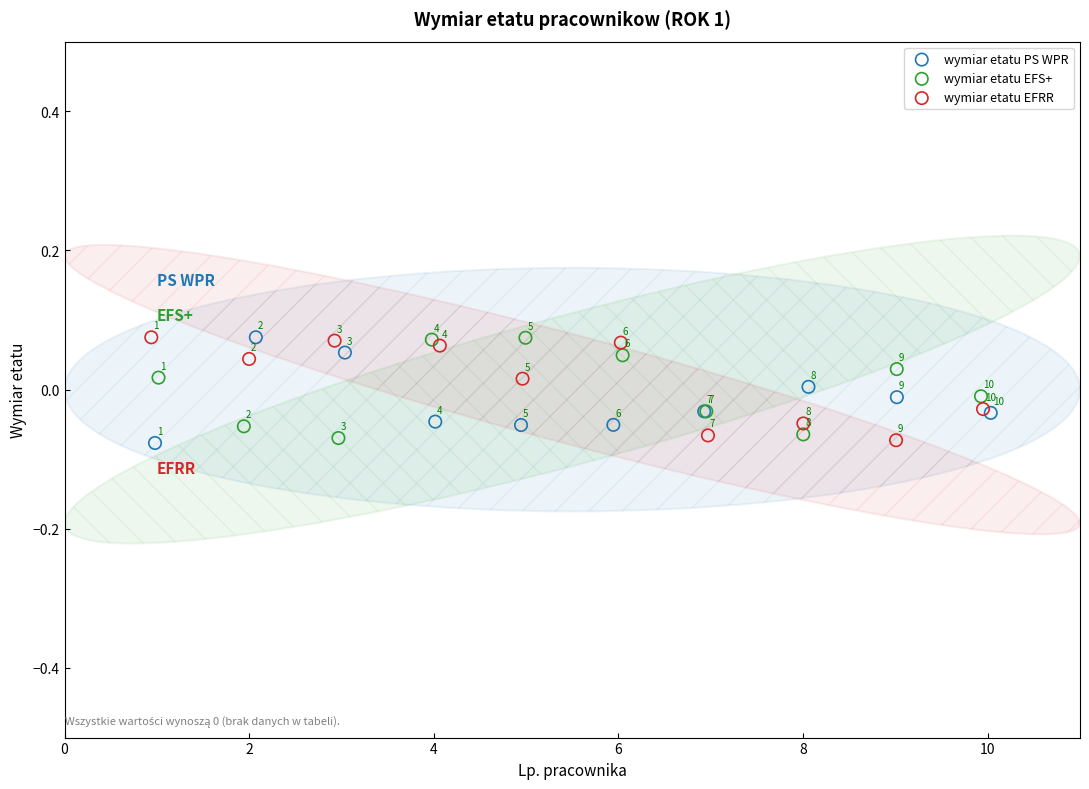

Which series contains the highest Y value?

wymiar etatu PS WPR